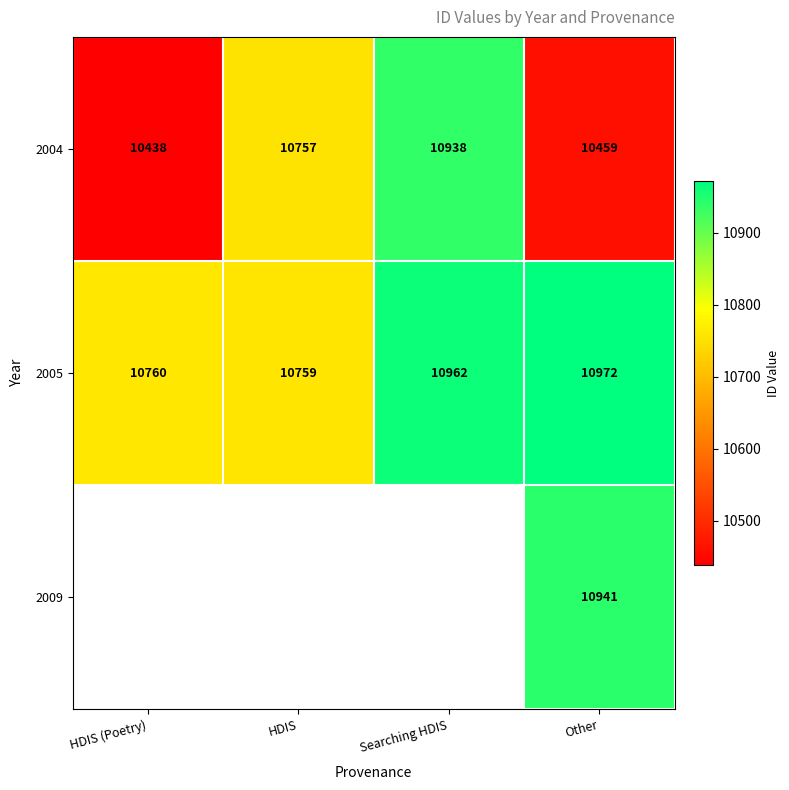

What is the total value across all series at Other?

32372